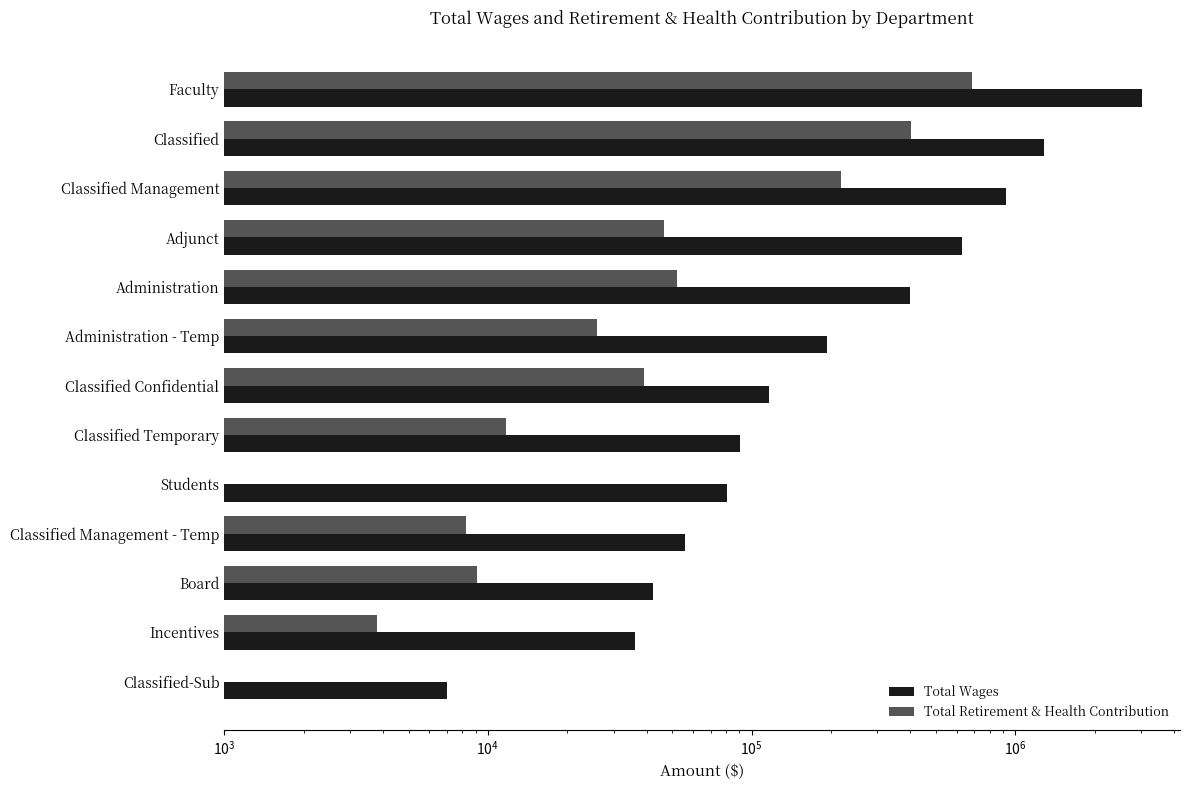

Is it true that Total Wages equals 27836 at Classified Temporary?

False